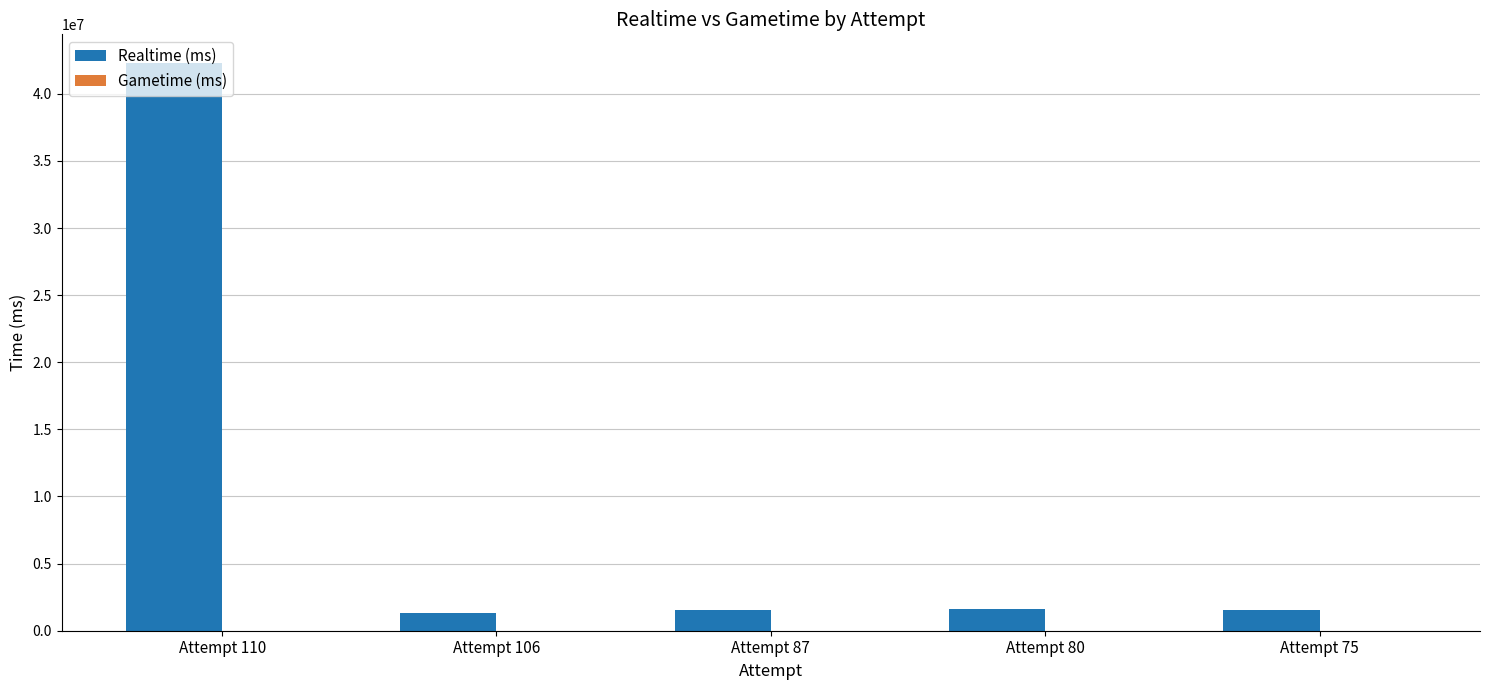

What is the value of the 4th bar from the left?

1600089